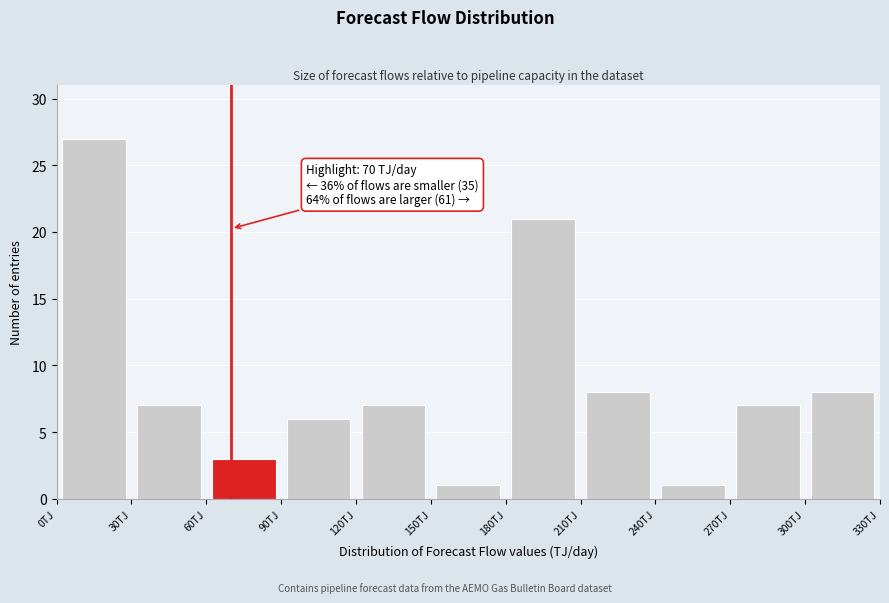

Over which range of the x-axis is the bar tallest?

0 to 30